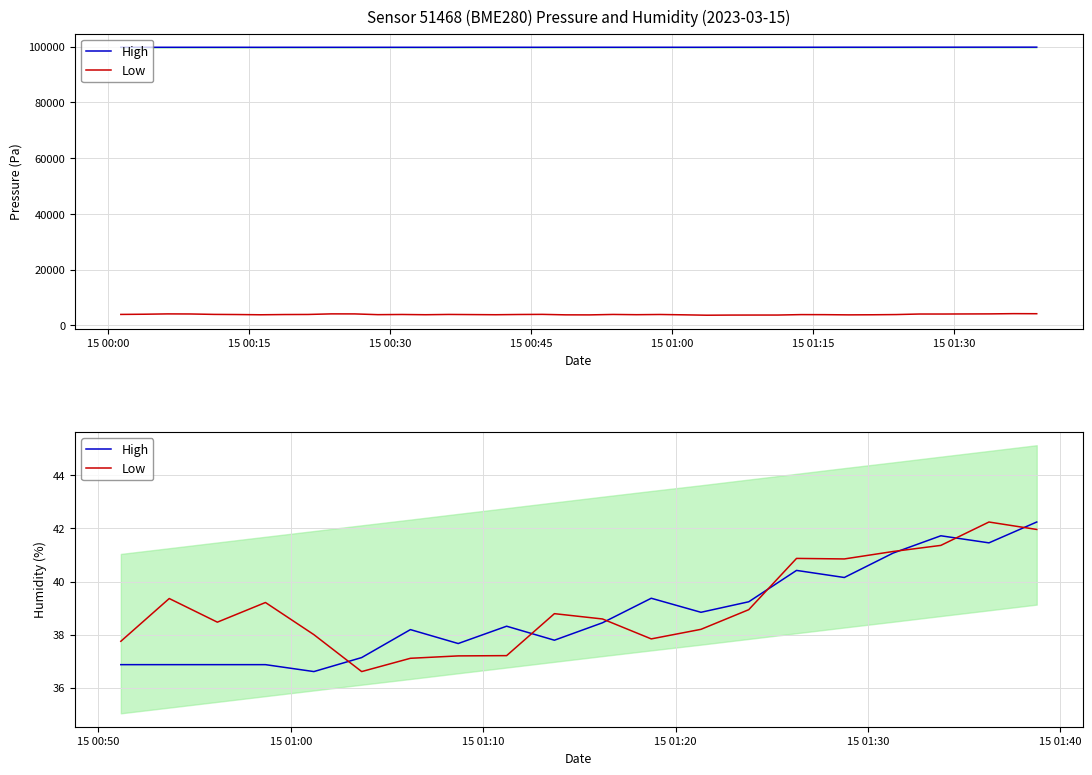

True or false: High has a value of 56.9 at 15 00:15.

False